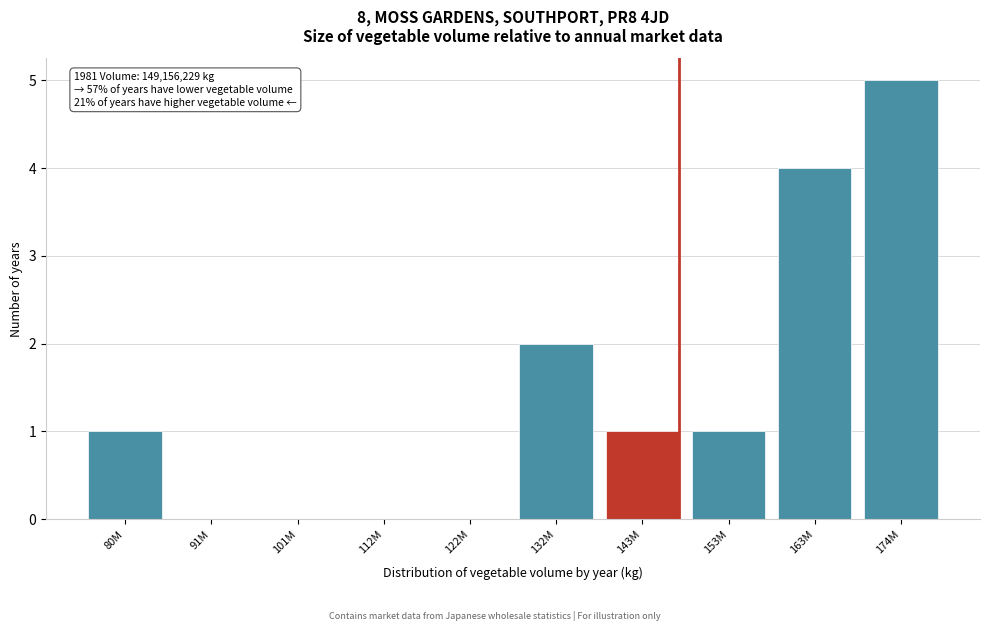

Reading left to right, extract all data points from this chart.

80M=1	91M=0	101M=0	112M=0	122M=0	132M=2	143M=1	153M=1	163M=4	174M=5